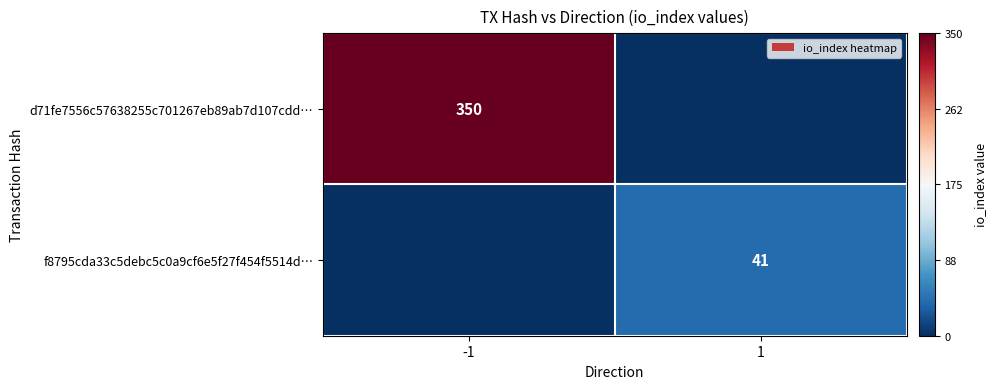

How many categories are shown in the chart?

2